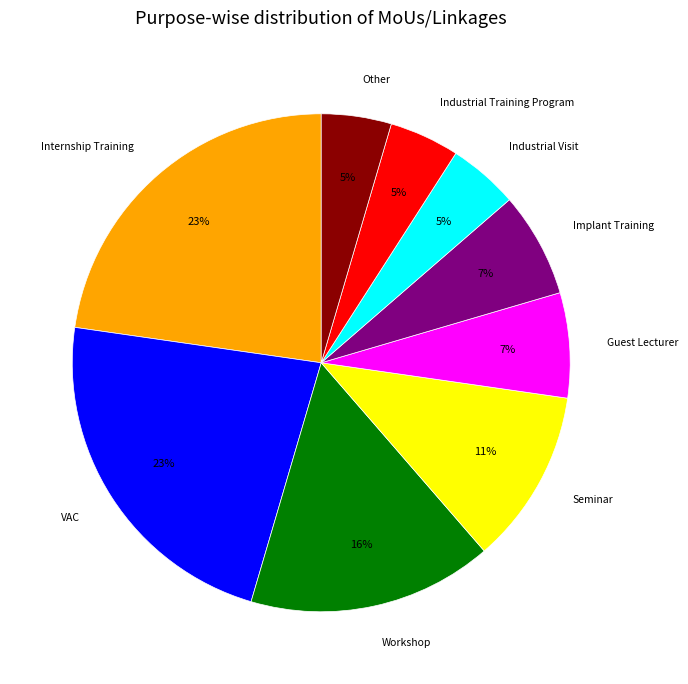

To the nearest percent, what is the average slice percentage?

11%